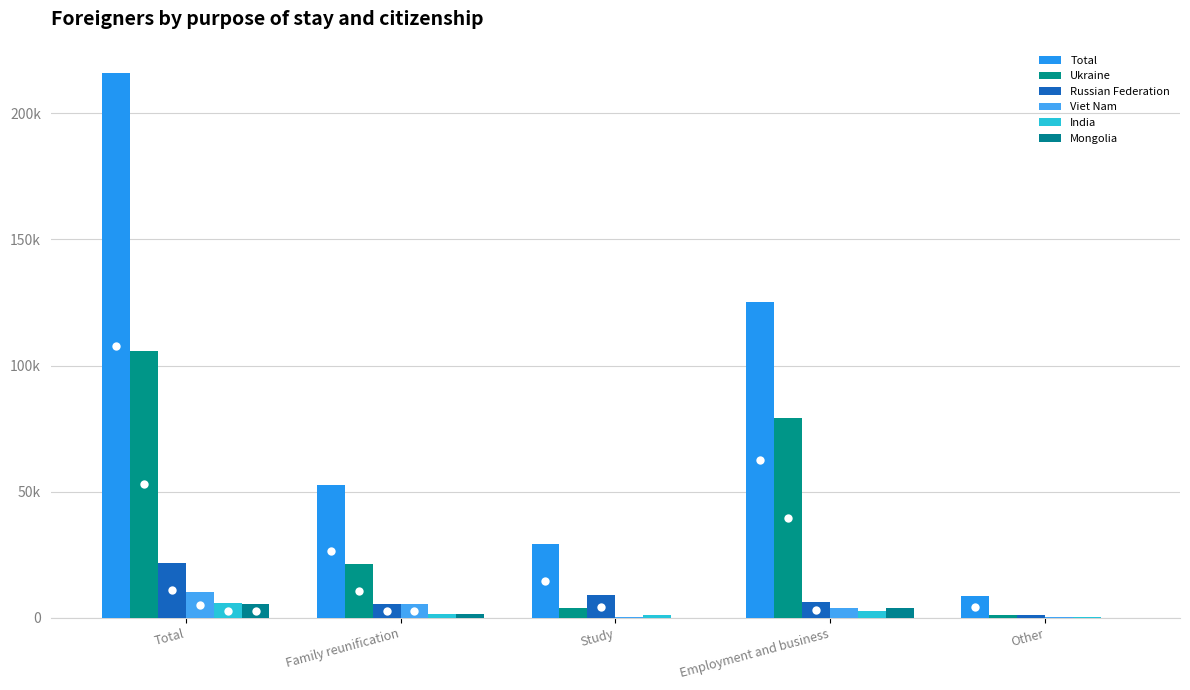

At which category is the sum across all series the highest?

Total